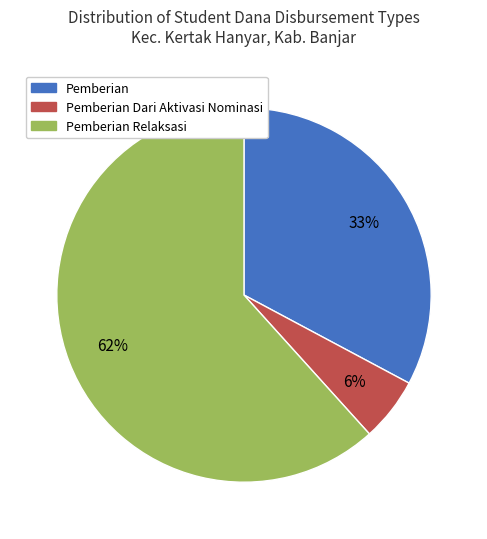

Is there a majority slice in this chart?

Yes